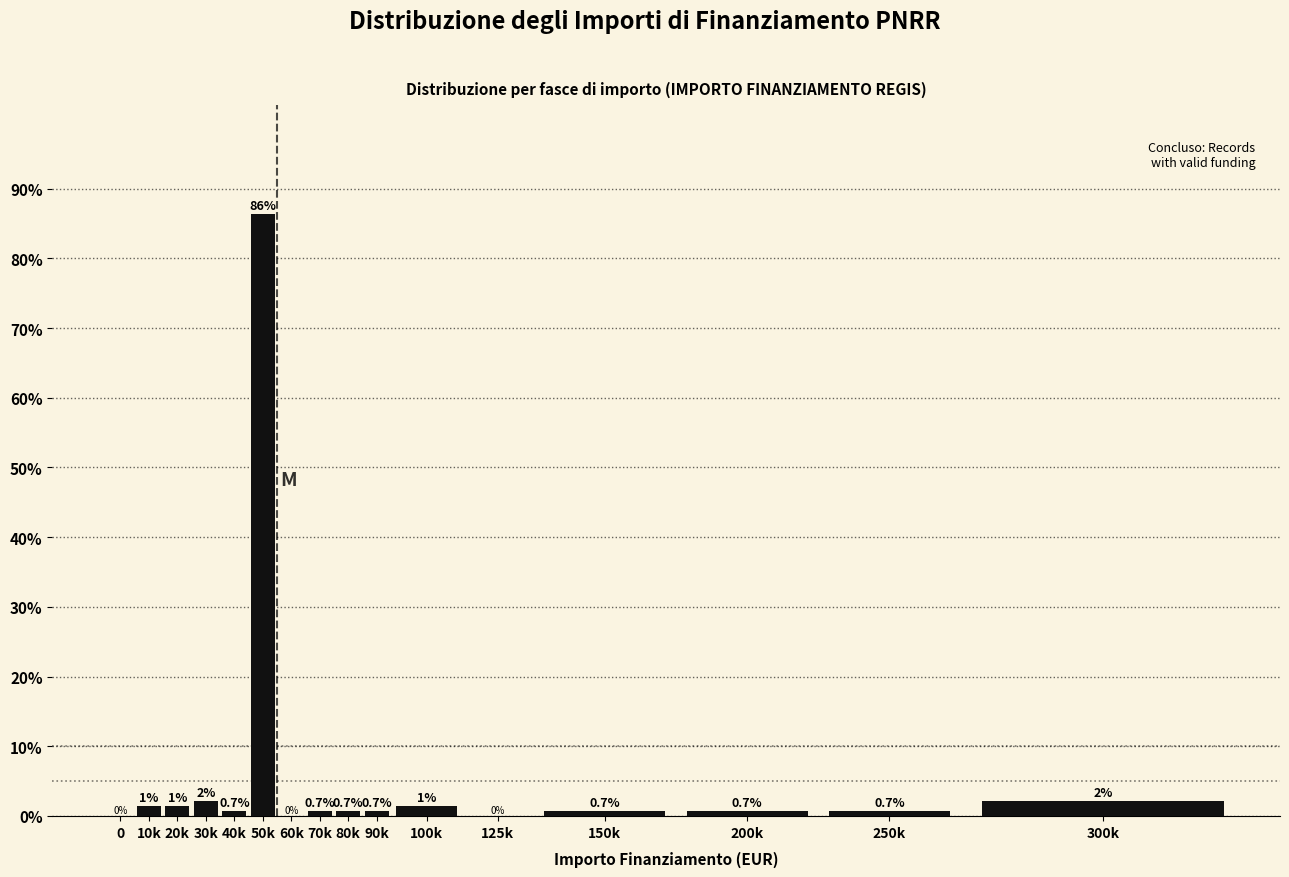

Read the value at 80k.

0.7